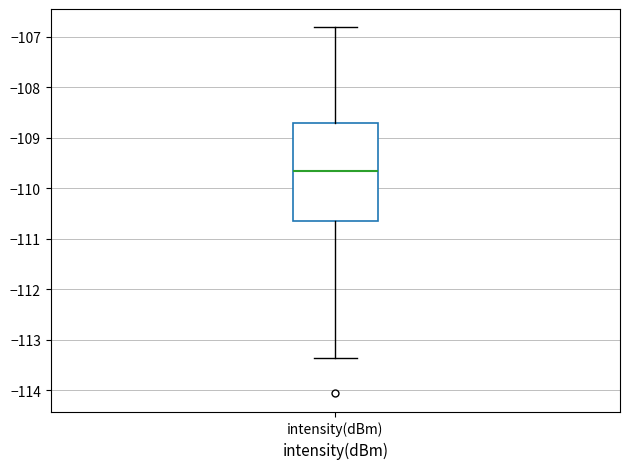

Where is the lower edge of the box for intensity(dBm) on the y-axis? The values are not printed on the chart, so give them approximately, as read against the axis.

-110.6